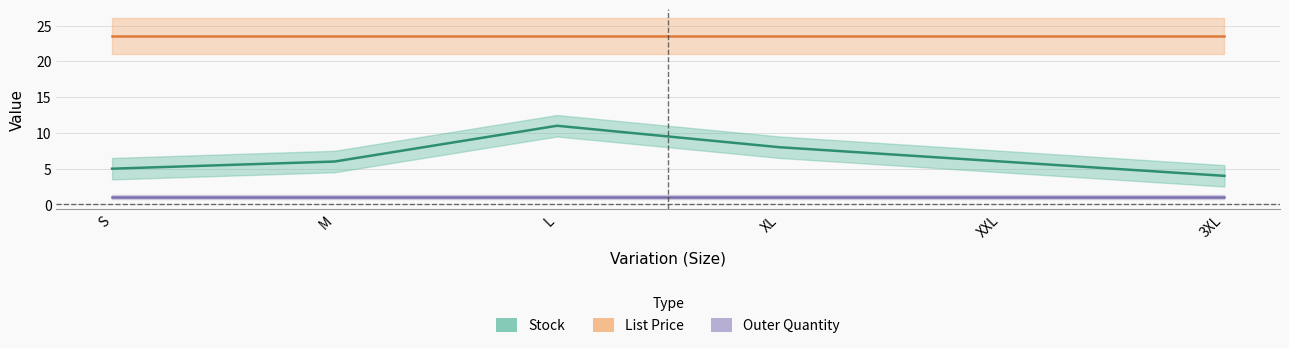

The value of List Price at S is 6.0. True or false?

False